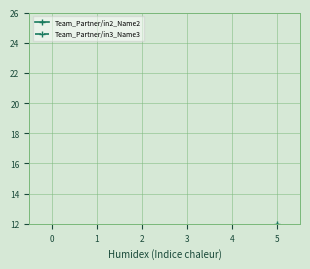

How many series are shown in this chart?

2